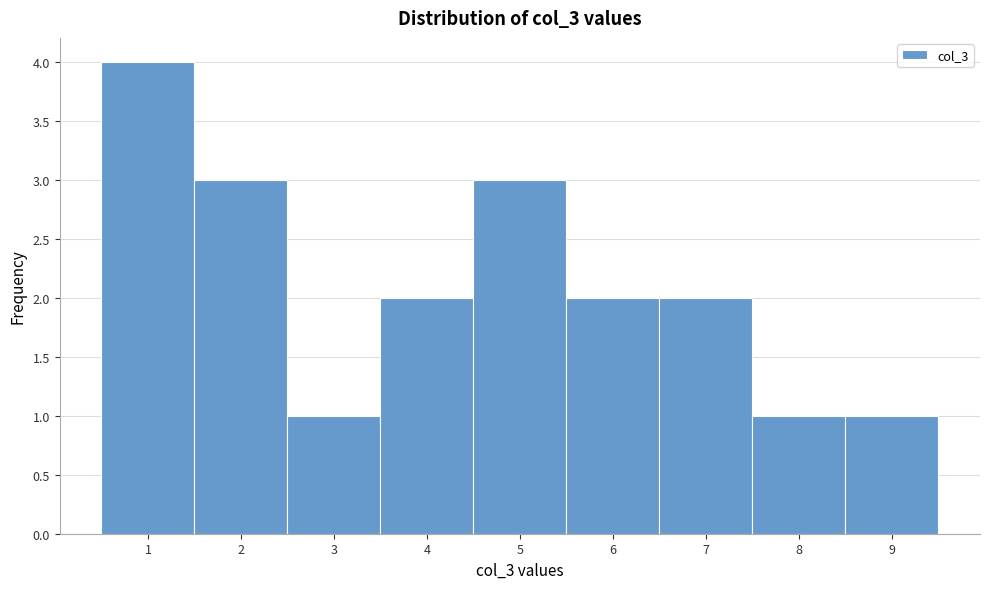

What is the height of the bar covering 6.5 to 7.5 on the x-axis? The values are not printed on the chart, so give them approximately, as read against the axis.

2